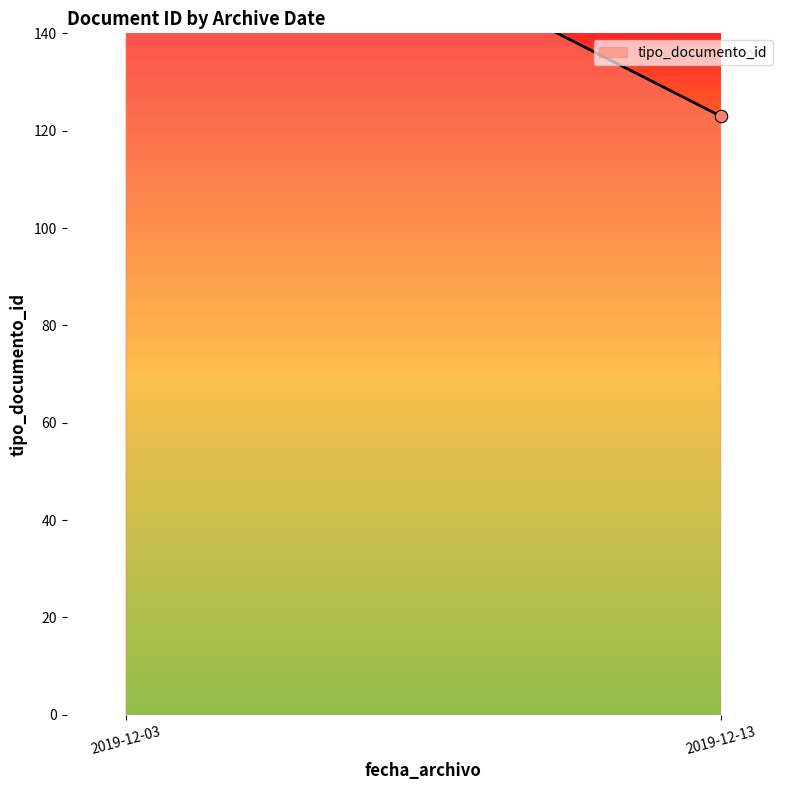

Approximately how many times larger is the value at 2019-12-03 09:07:57 compared to 2019-12-03 09:07:57?

1.0